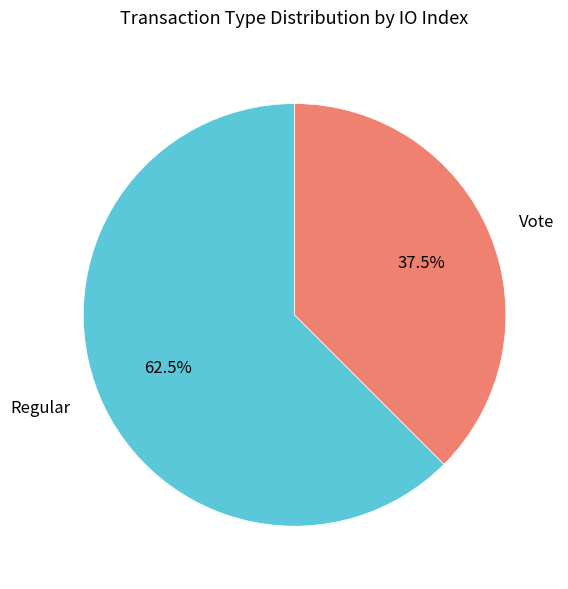

Combined, do Vote and Regular account for over 50%?

Yes